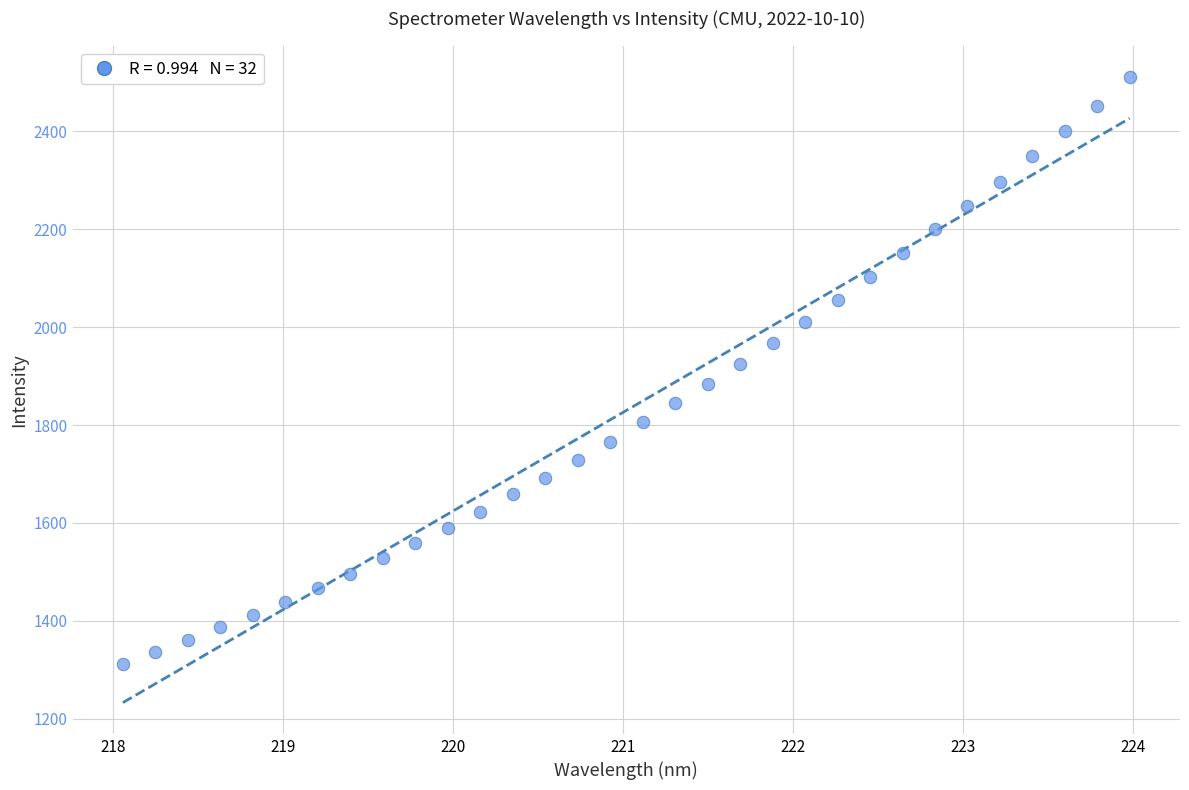

What is the range of Y values (max minus min)?

1199.3